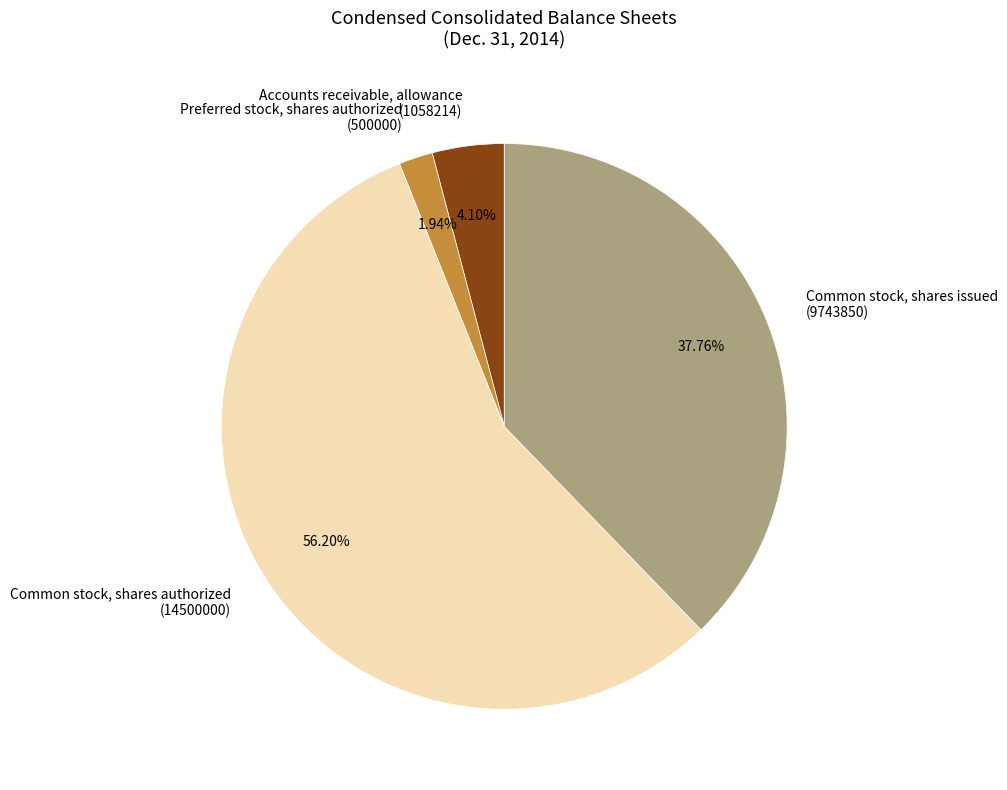

Approximately how many times larger is the value at Common stock, shares authorized (14500000) compared to Accounts receivable, allowance (1058214)?

13.7